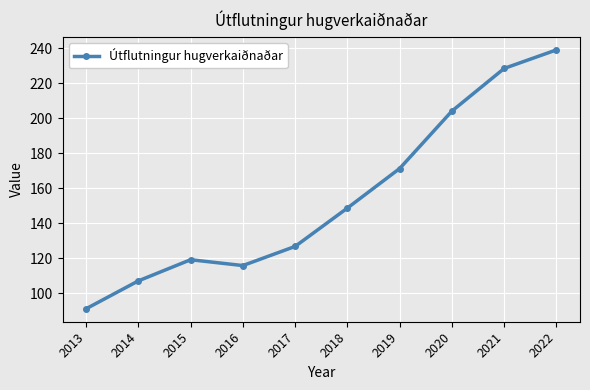

Rank the categories by value from lowest to highest.

2013, 2014, 2016, 2015, 2017, 2018, 2019, 2020, 2021, 2022